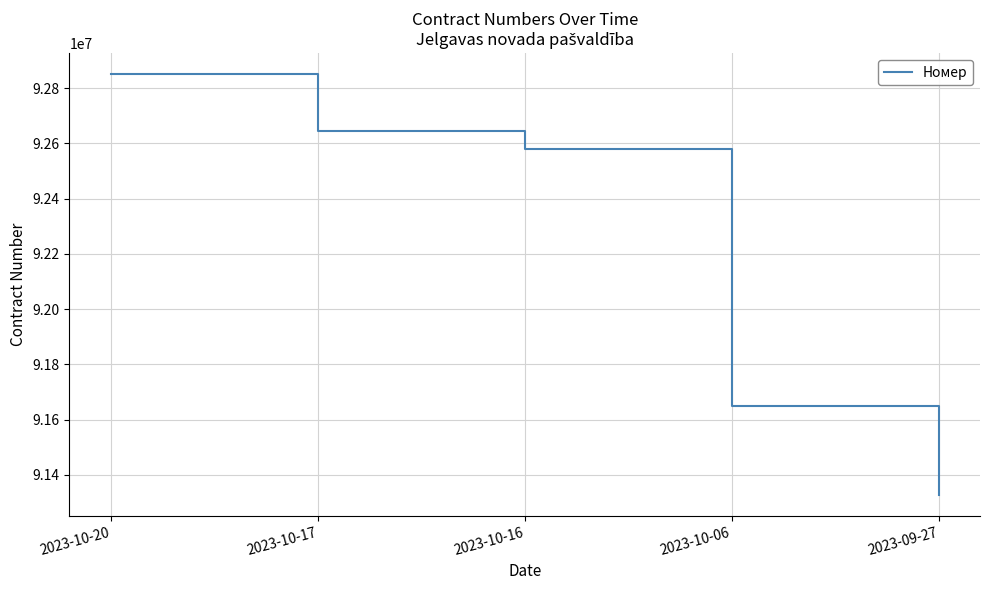

Count the number of categories in the chart.

5